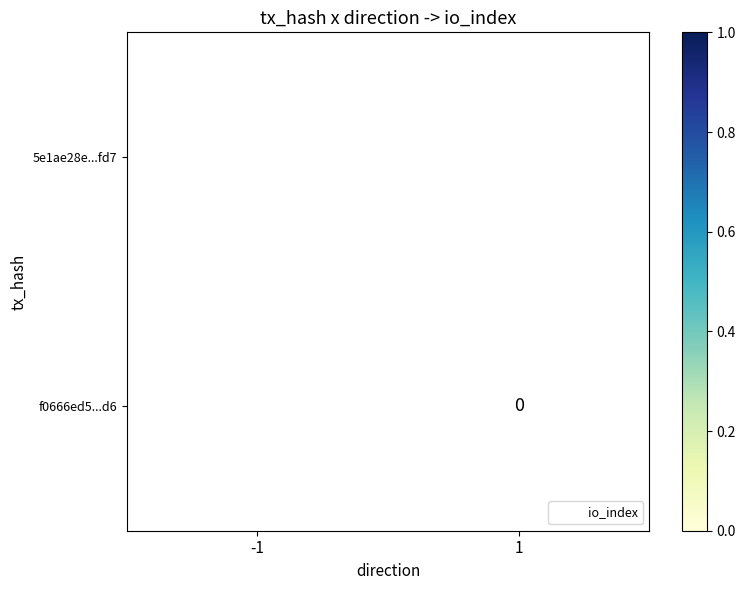

Is the value of f0666ed5...d6 at 1 greater than the value of 5e1ae28e...fd7 at -1?

No